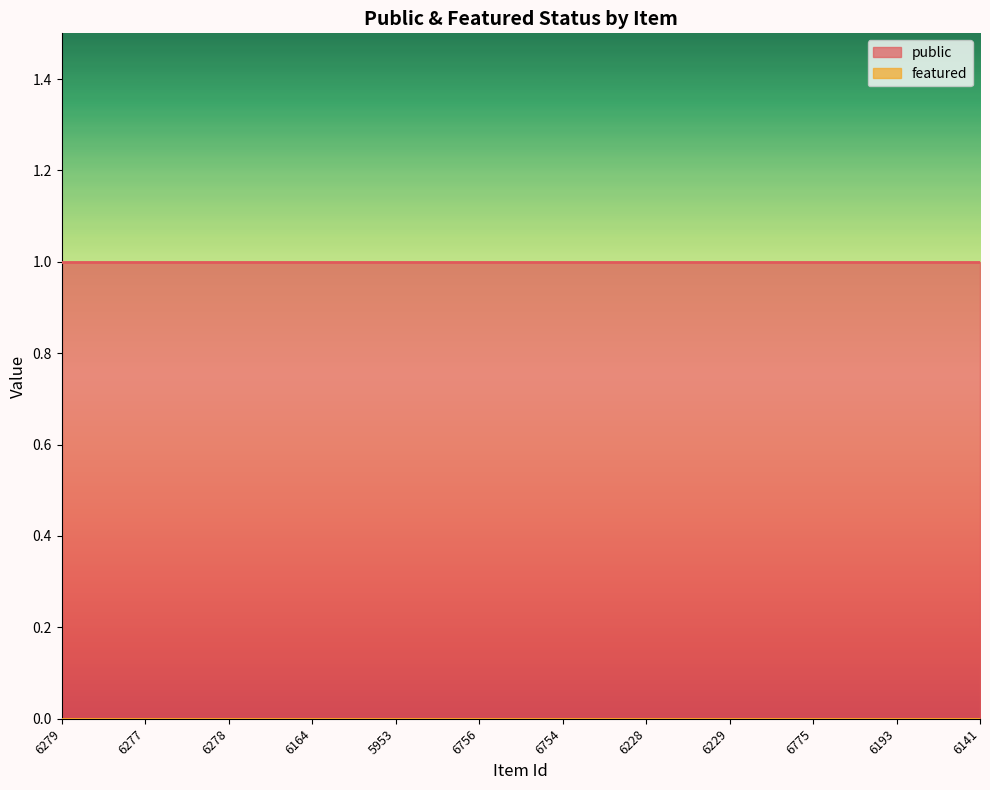

How many categories are shown in the chart?

12